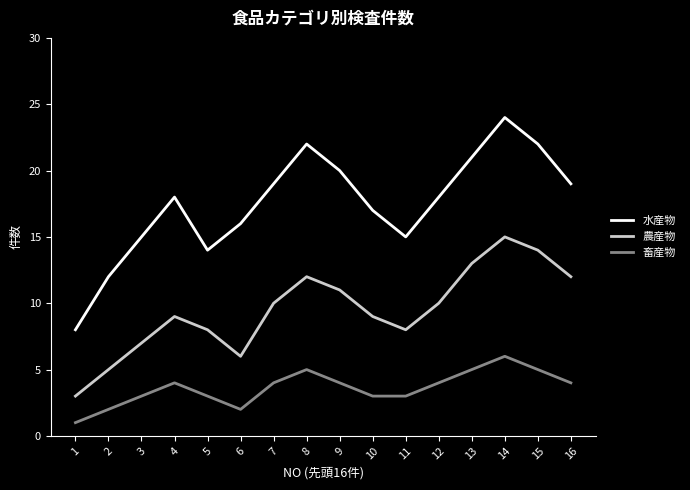

Which series has the widest spread of values?

水産物